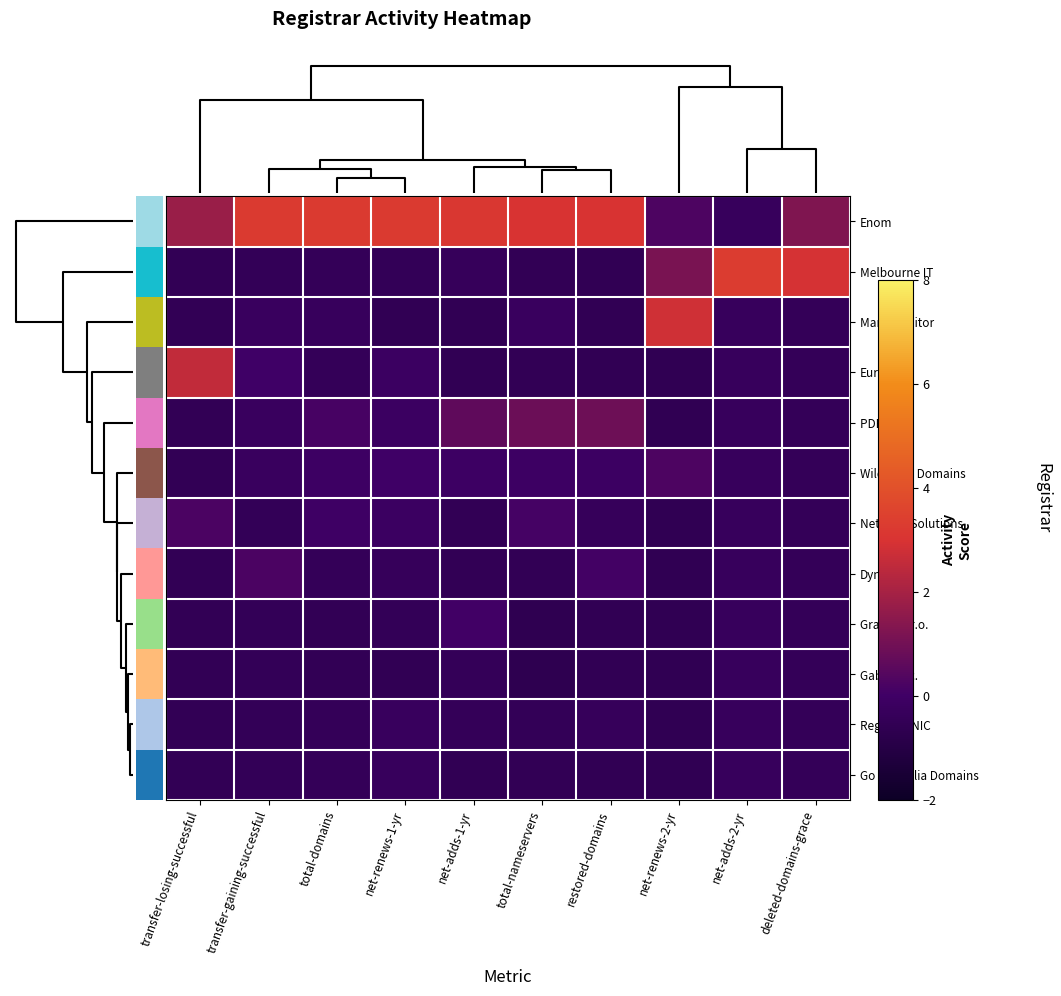

Is it true that Dynadot equals -0.5 at net-adds-1-yr?

True